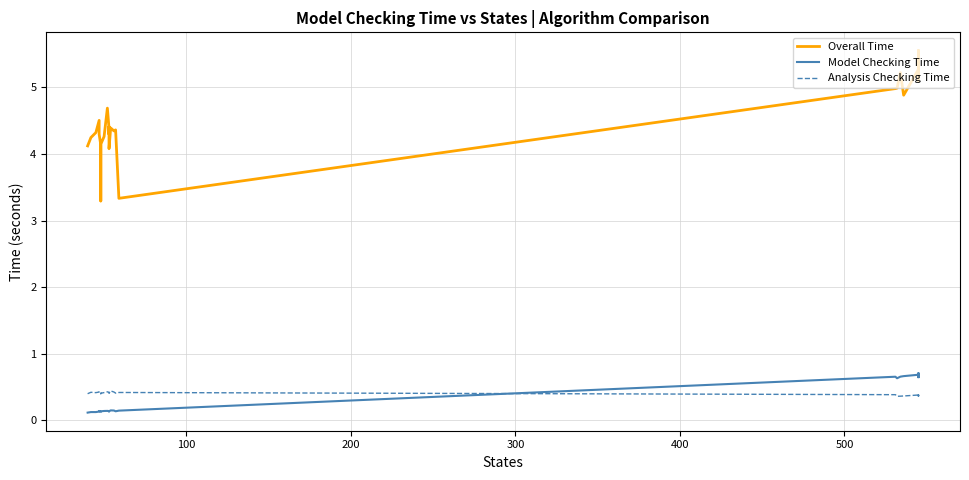

In Overall Time, how many points are higher than both neighbors (excluding endpoints)?

8